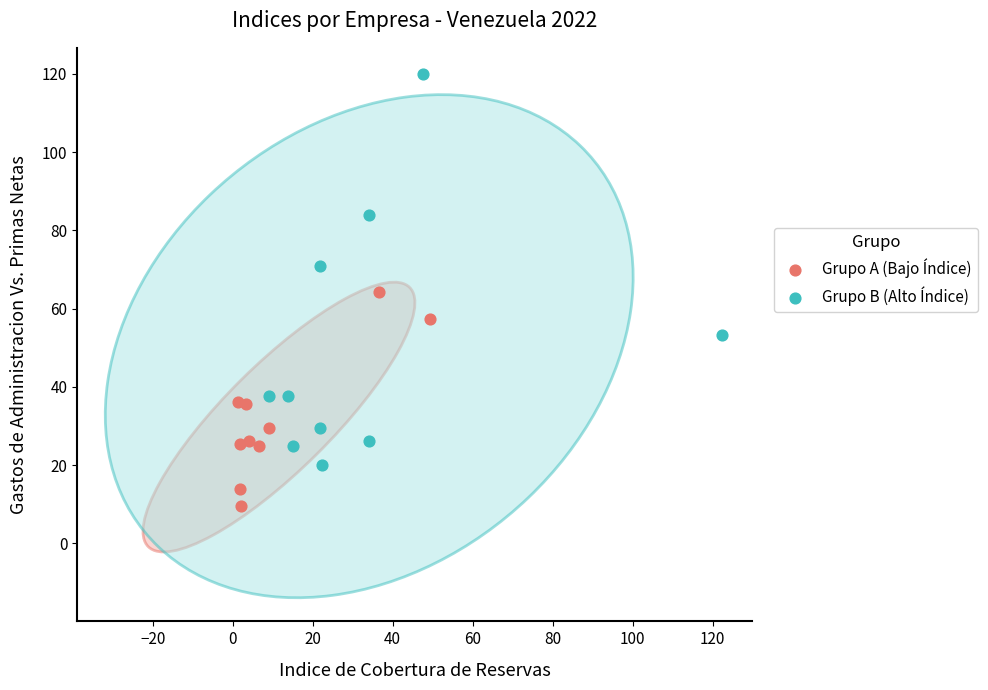

Which series has the widest spread of Y values?

Grupo B (Alto Índice)